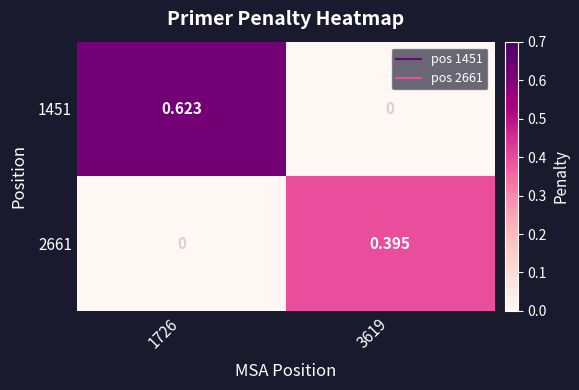

Which series changed the most between 1726 and 3619?

1451